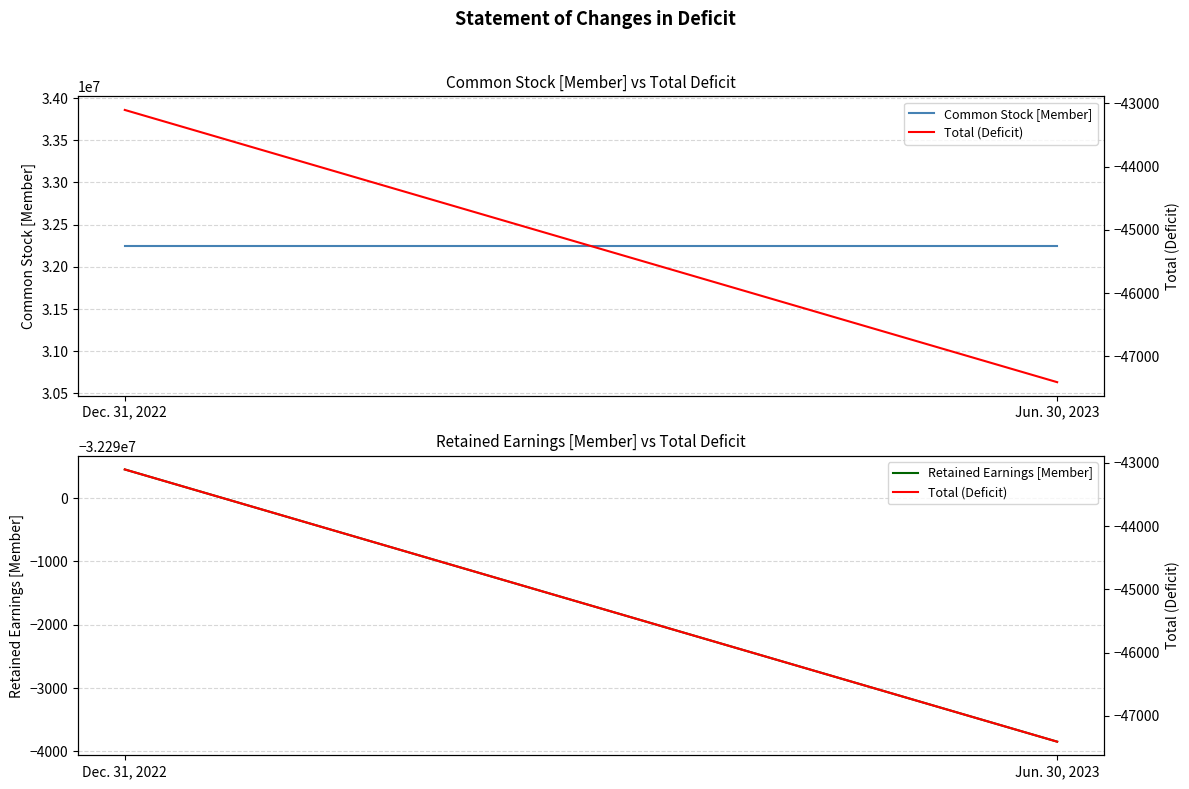

At which label does Total (Deficit) reach its peak?

Dec. 31, 2022